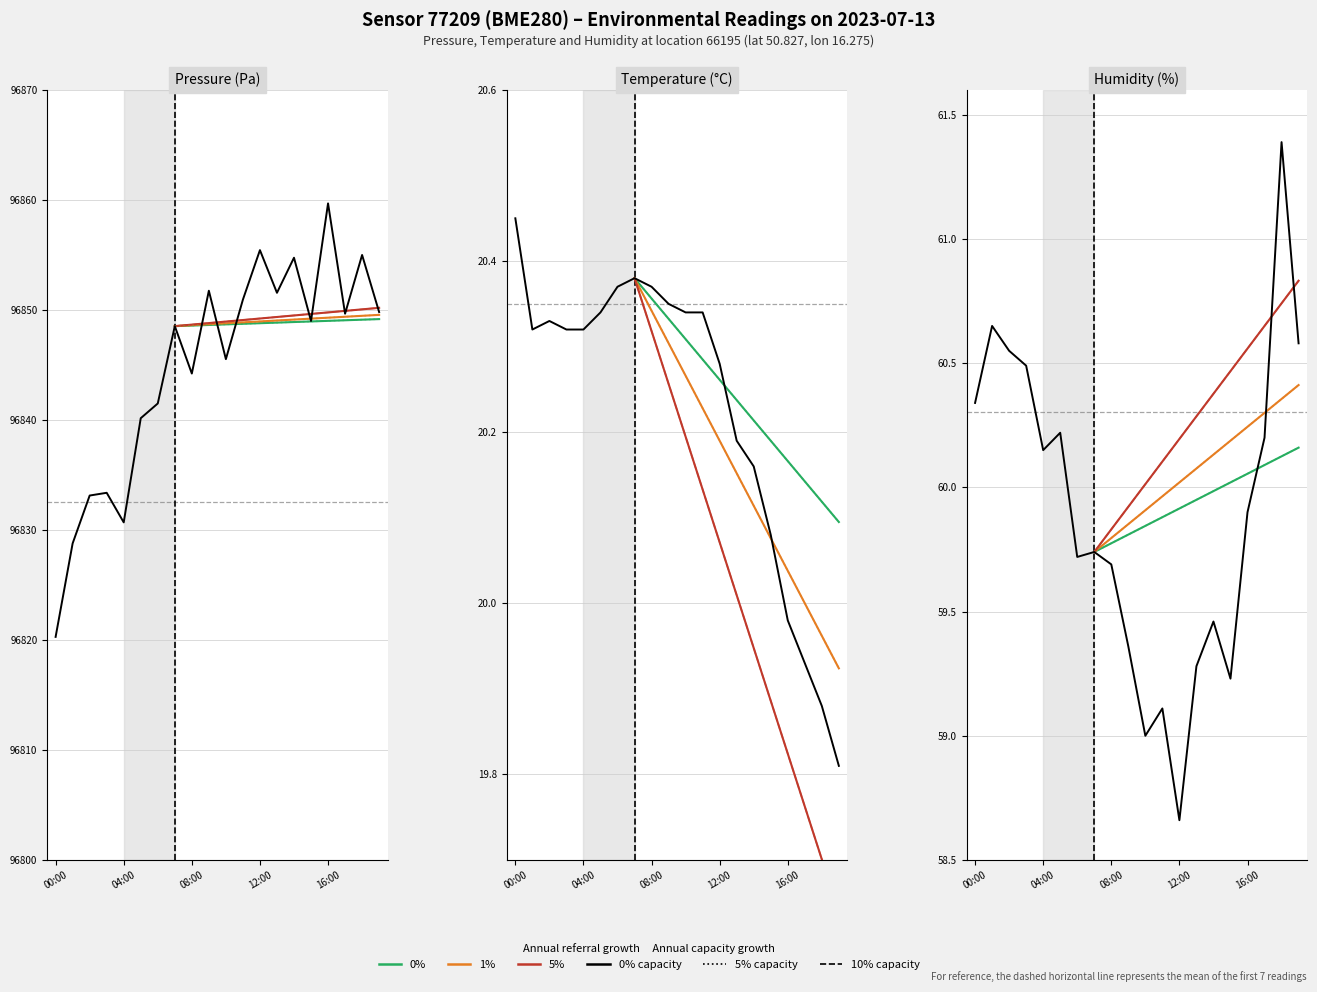

At which label is temperature closest to 20?

16:00